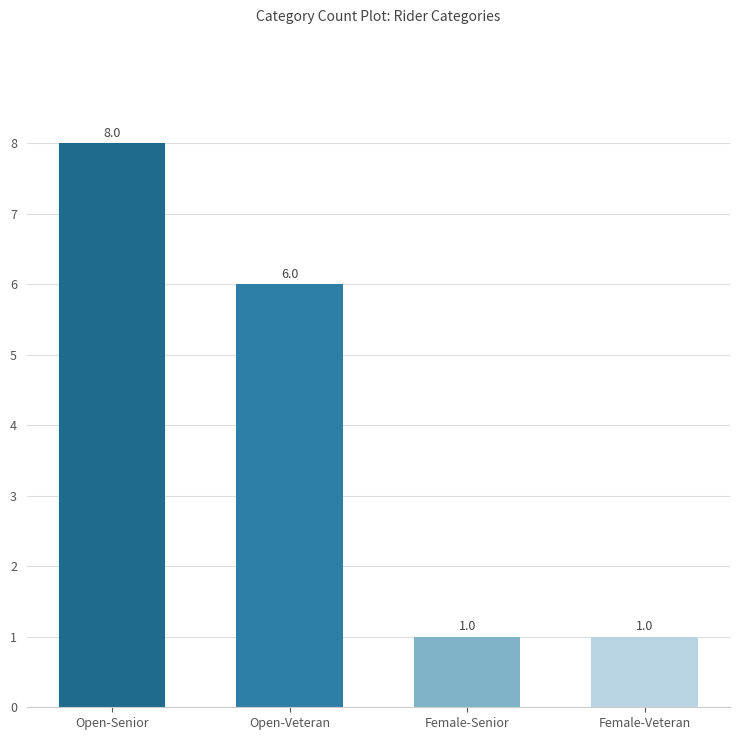

Between Open-Senior and Open-Veteran, which is larger?

Open-Senior